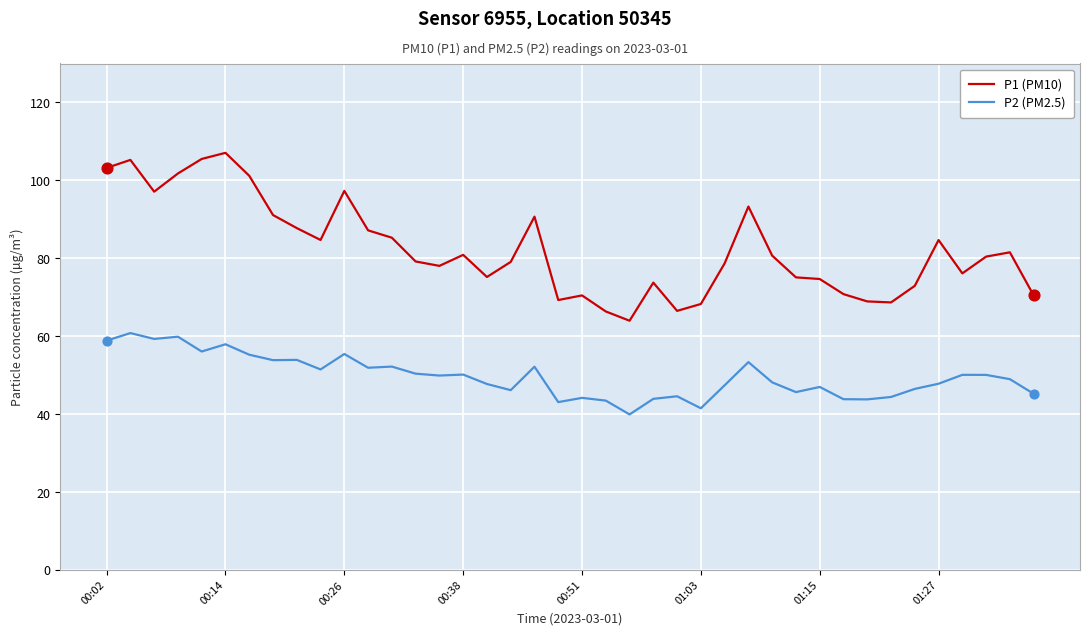

Which series has the largest total across all categories?

P1 (PM10)